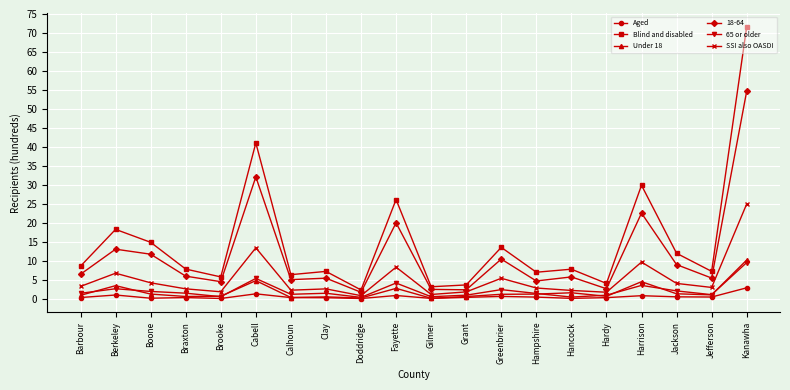

Is the value of Aged at Hancock greater than the value of Blind and disabled at Greenbrier?

No